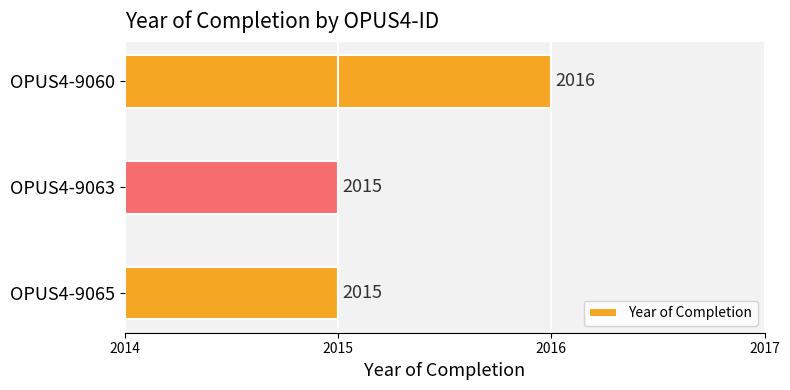

What is the ratio of the value at OPUS4-9063 to the value at OPUS4-9065?

1.0